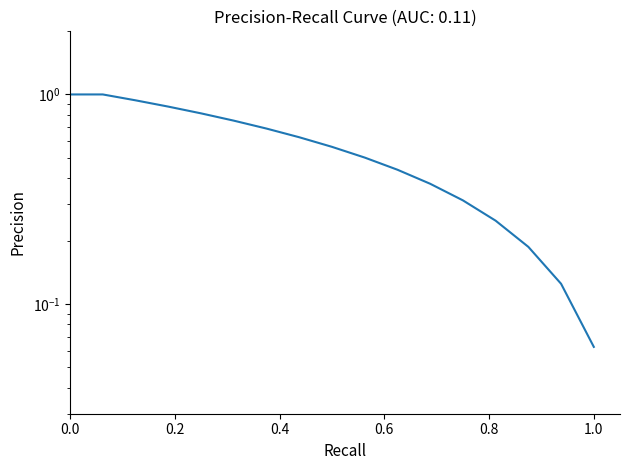

What is the value of the 3rd point from the left?

0.9